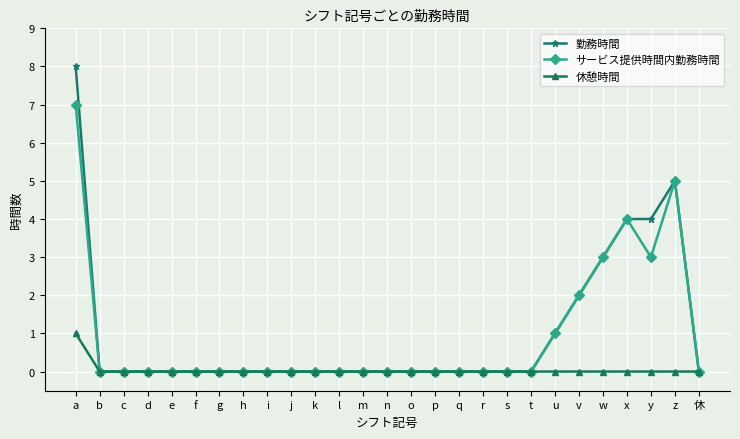

Which category has the highest value in the 休憩時間 series?

a